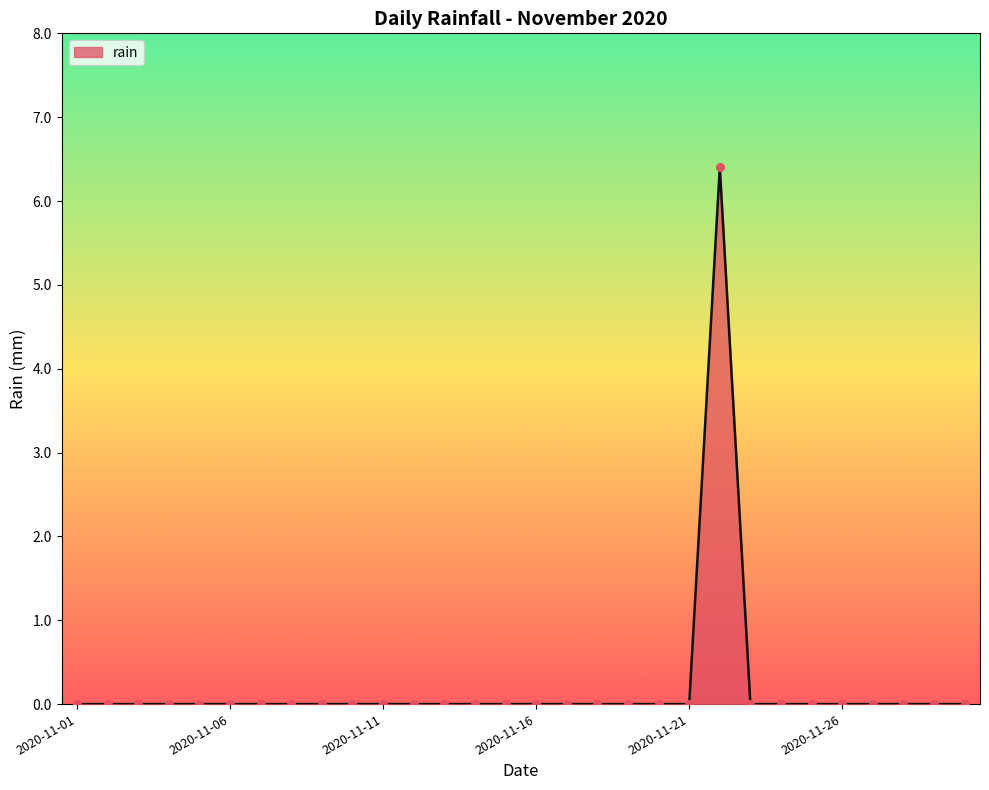

What is the greatest value displayed?

6.4